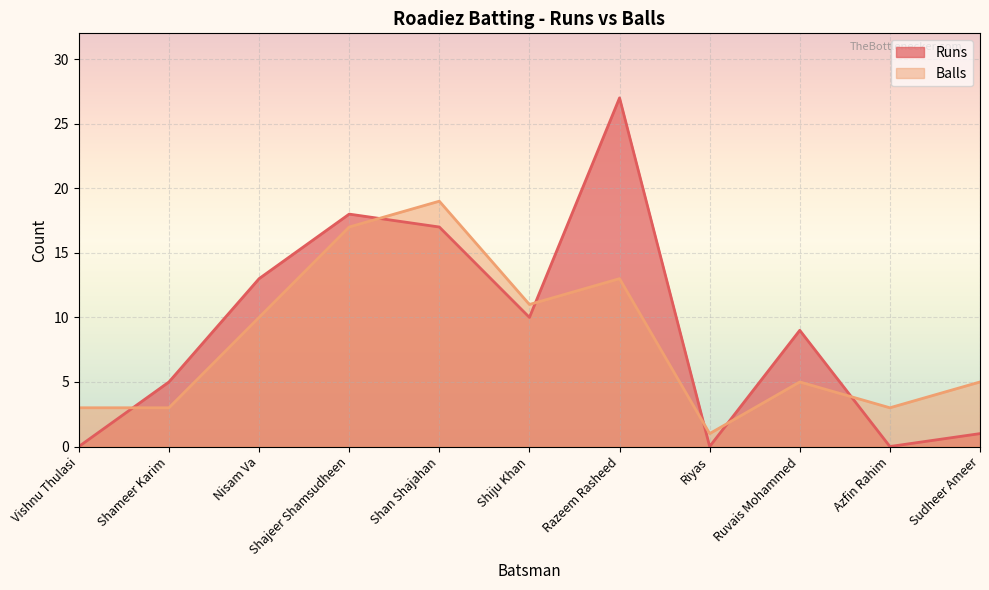

List the labels in order of Runs value, largest first.

Razeem Rasheed, Shajeer Shamsudheen, Shan Shajahan, Nisam Va, Shiju Khan, Ruvais Mohammed, Shameer Karim, Sudheer Ameer, Vishnu Thulasi, Riyas, Azfin Rahim